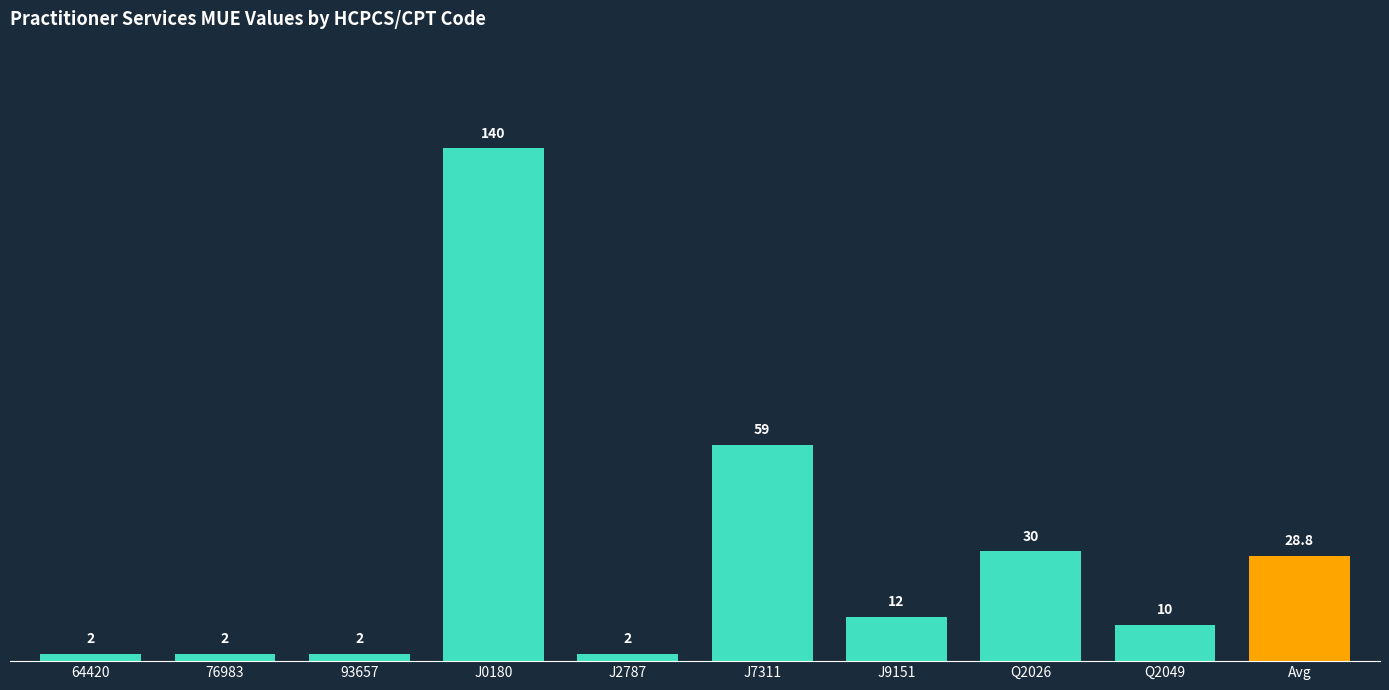

Reading left to right, transcribe all the data shown in this chart.

64420=2.0	76983=2.0	93657=2.0	J0180=140.0	J2787=2.0	J7311=59.0	J9151=12.0	Q2026=30.0	Q2049=10.0	Avg=28.8